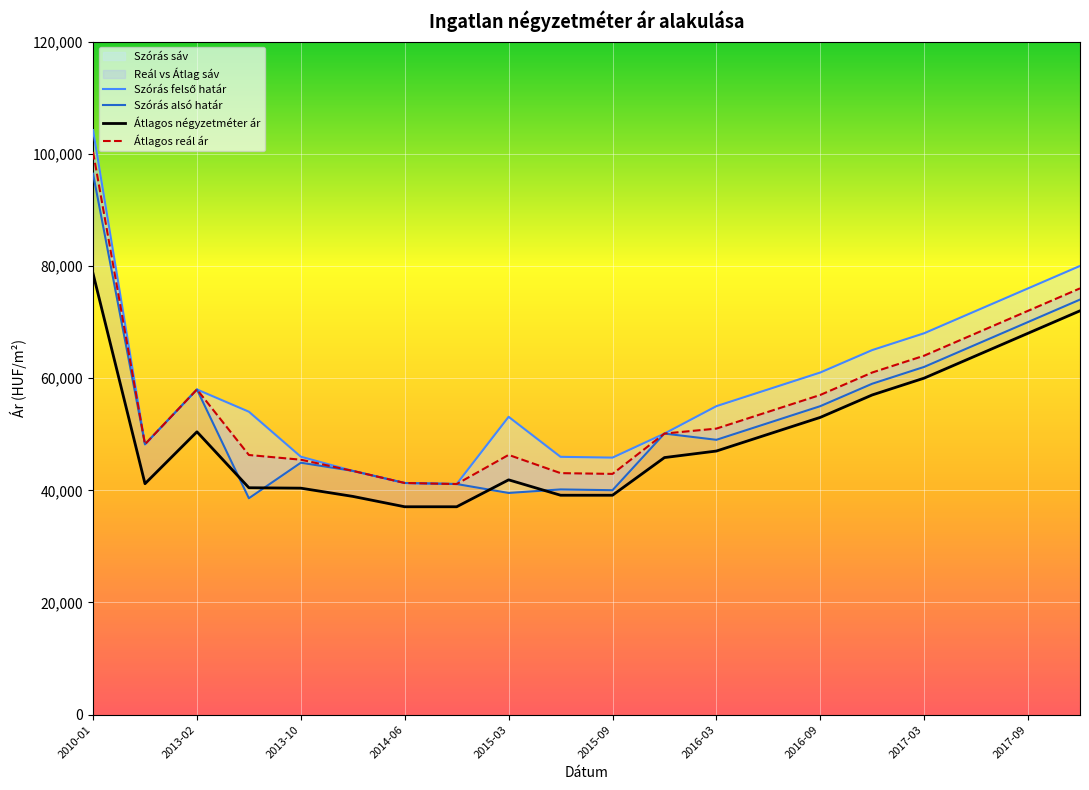

How many interior local peaks does the Átlagos négyzetméter ár series have?

2